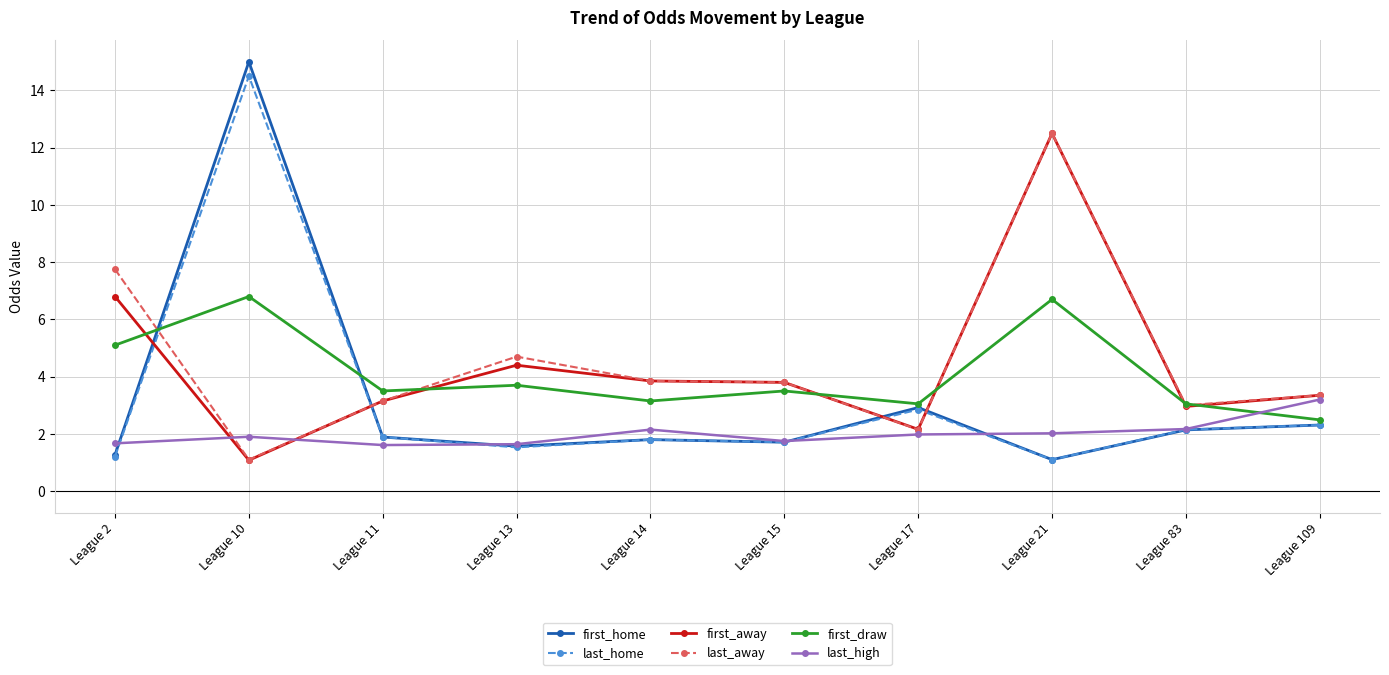

Read the first_home value at League 83.

2.1